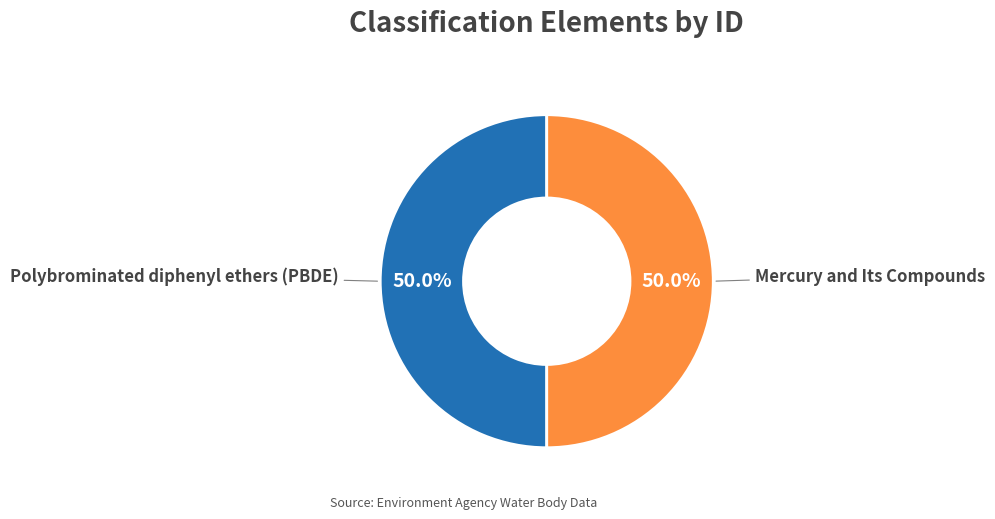

What is the ratio of the value at Polybrominated diphenyl ethers (PBDE) to the value at Mercury and Its Compounds?

1.0